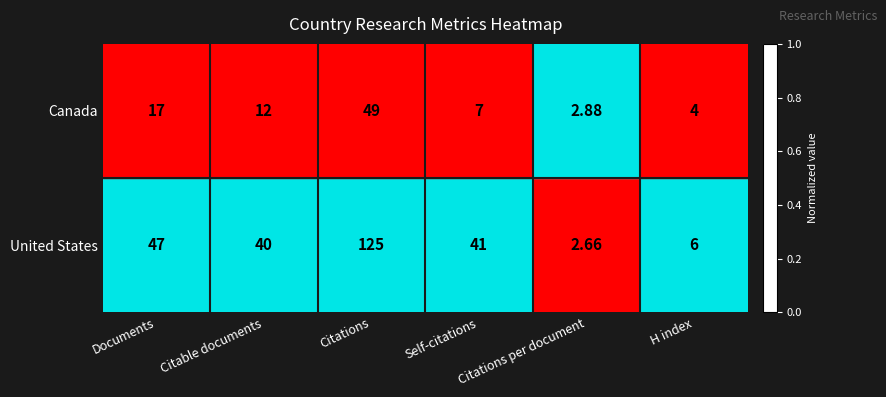

At which category is the sum across all series the highest?

Citations